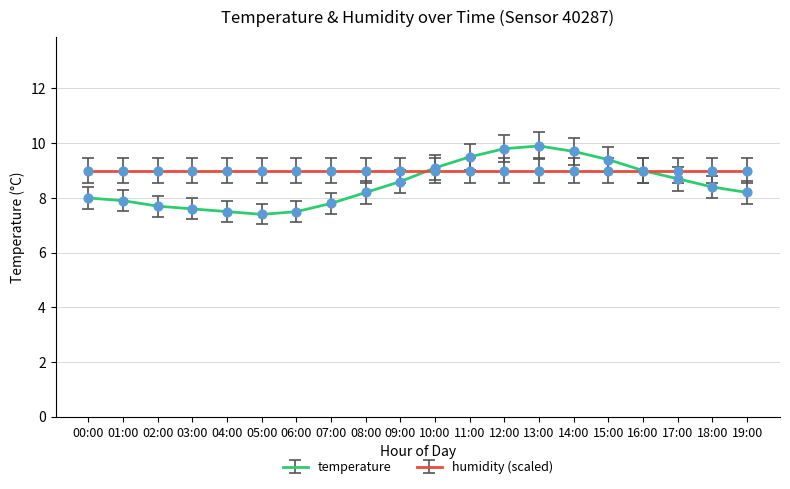

Which series changed the most between 01:00 and 14:00?

temperature